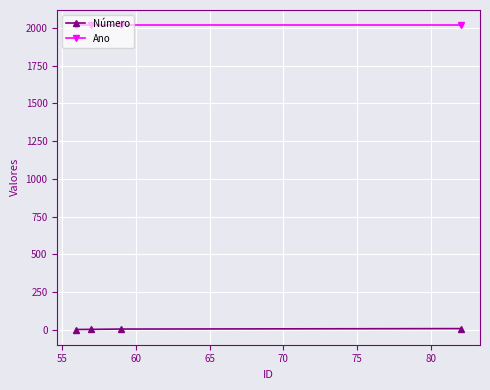

Which series has the largest total across all categories?

Ano